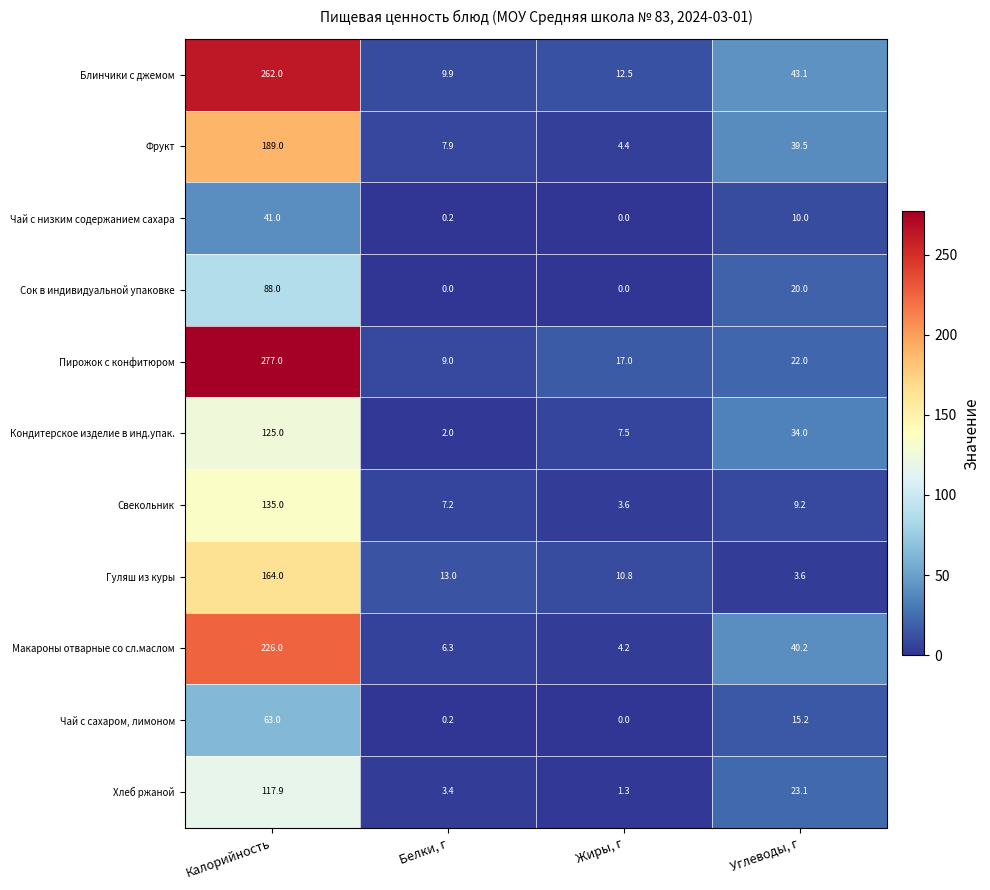

Where is Макароны отварные со сл.маслом nearest to the value 115?

Углеводы, г